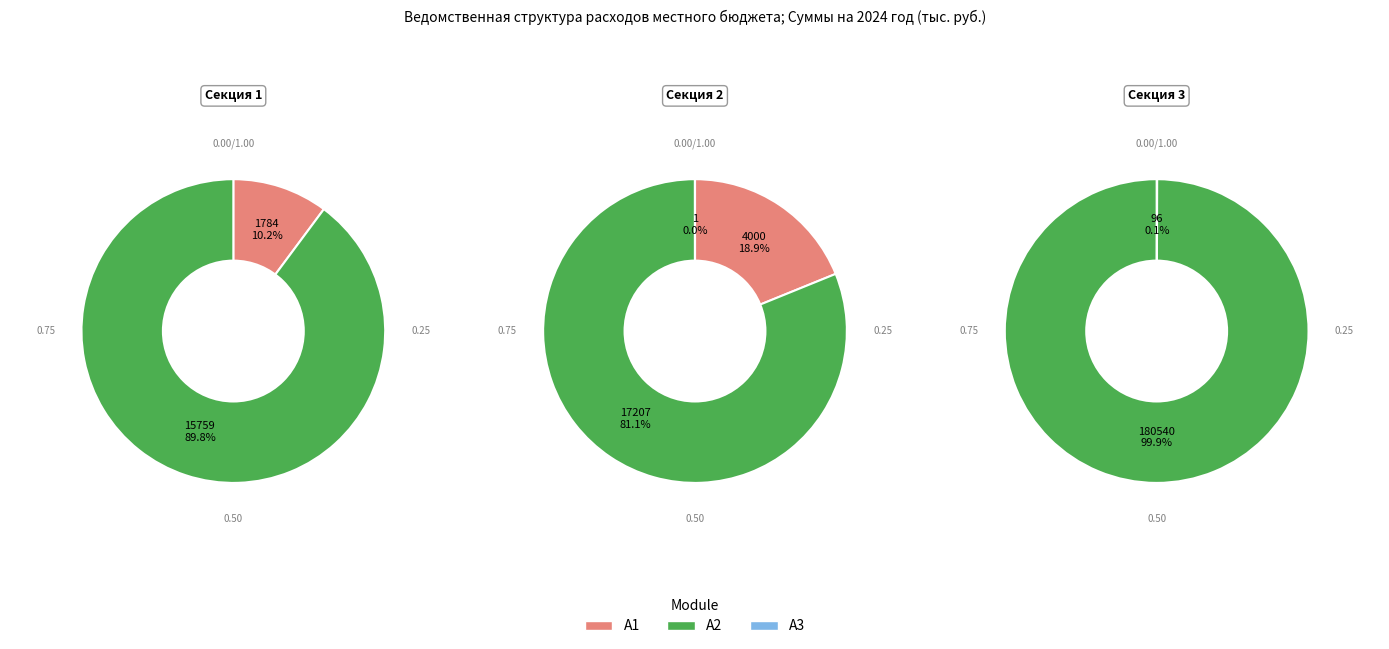

To the nearest percent, what is the difference between the largest and smallest slice percentages?

100%